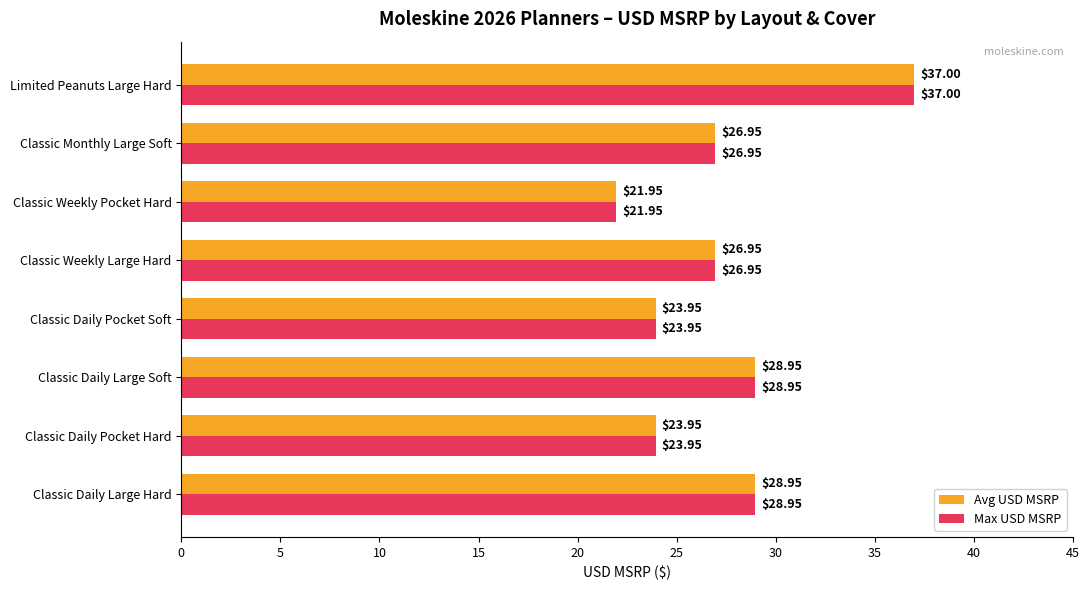

At which label does Max USD MSRP reach its minimum?

Classic Weekly Pocket Hard